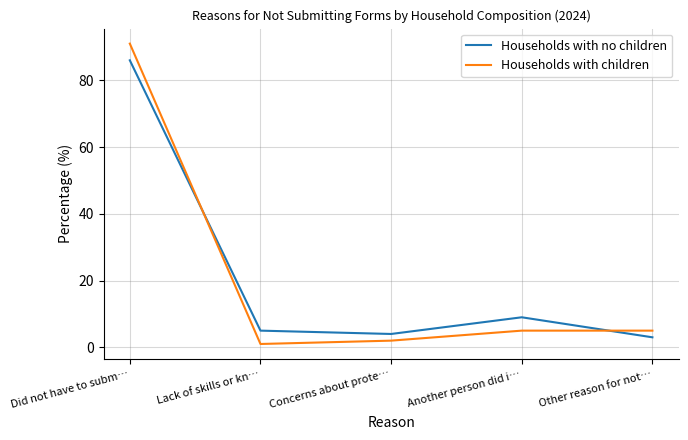

List the series in order of their peak value, highest first.

Households with children, Households with no children